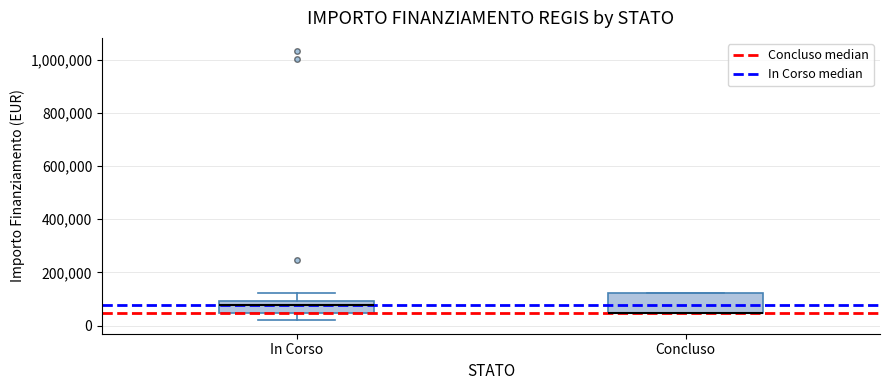

Reading left to right, read every box against the y-axis: the position of its median line, the range the box covers, and the ends of its whiskers. The values are not printed on the chart, so give them approximately, as read against the axis.

In Corso: median 80000, box 40000 to 100000, whiskers 20000 to 120000
Concluso: median 40000 (drawn on the box's lower edge), box 40000 to 120000, whiskers 40000 to 120000